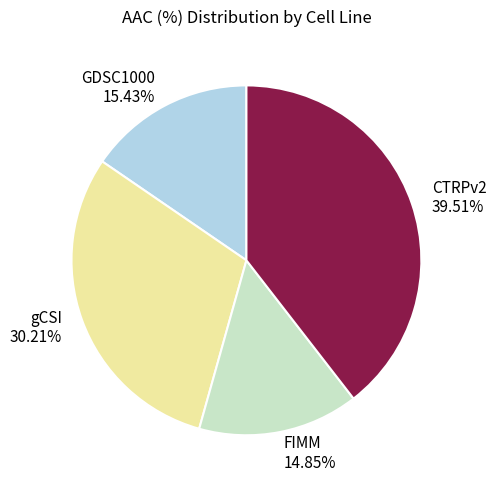

Does gCSI account for over 50% of the chart?

No